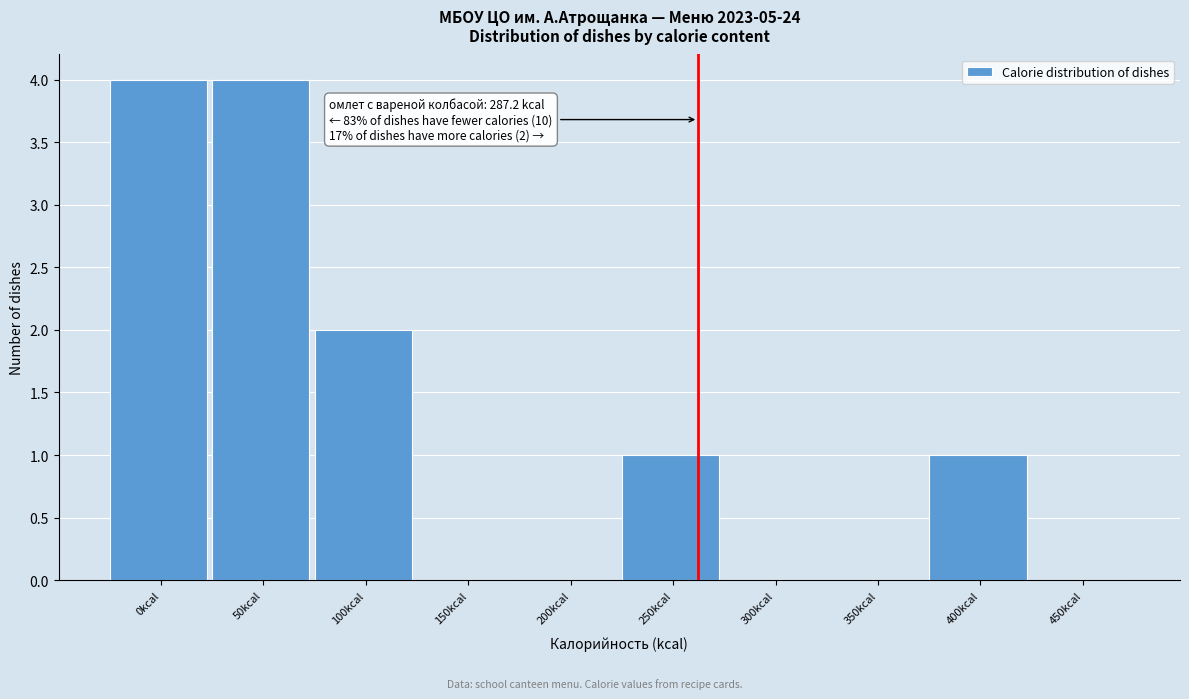

Reading left to right, what are all the values shown in this chart?

0kcal=4	50kcal=4	100kcal=2	150kcal=0	200kcal=0	250kcal=1	300kcal=0	350kcal=0	400kcal=1	450kcal=0